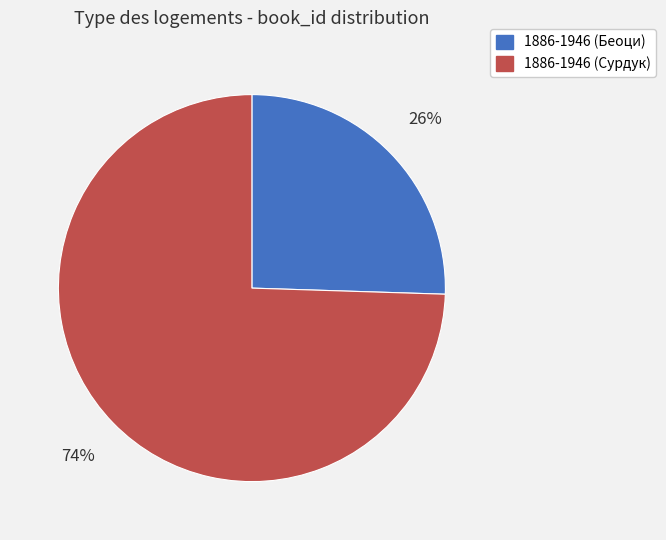

Count the number of slices in the pie.

2